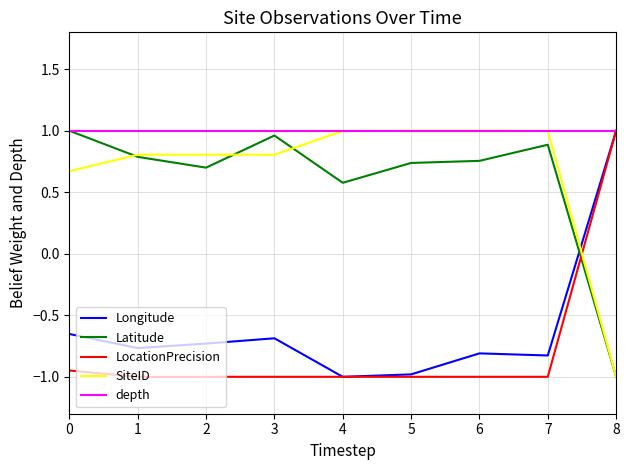

True or false: LocationPrecision and Longitude cross at least once.

False